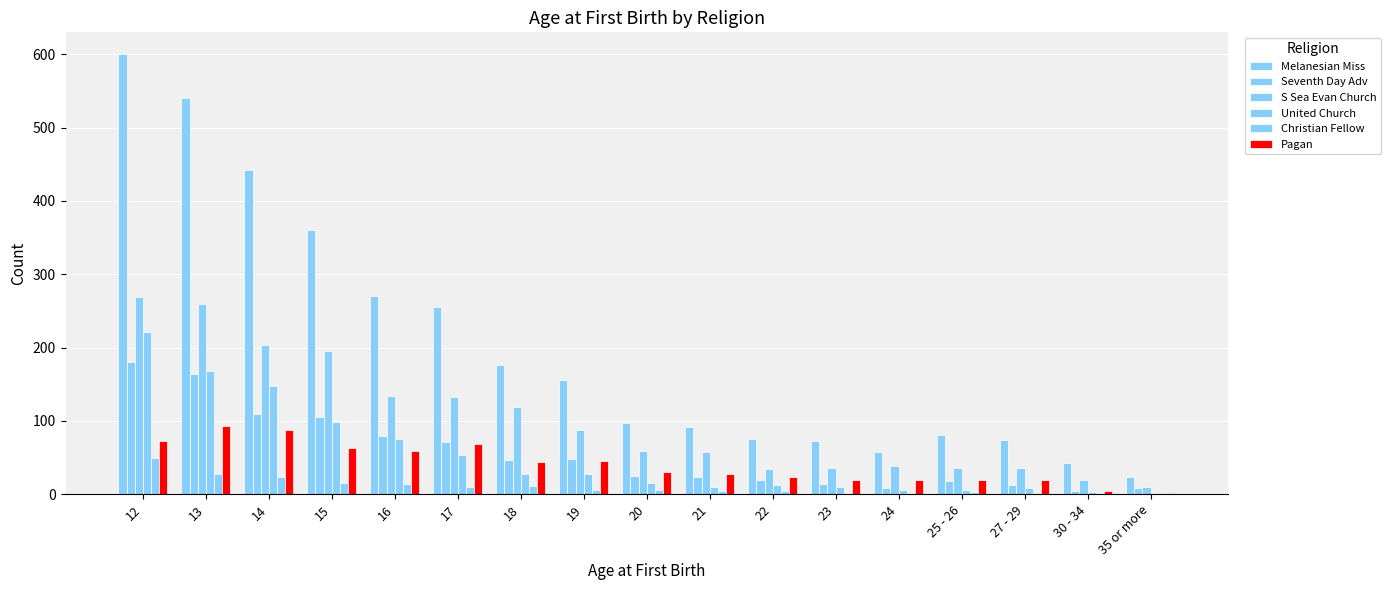

Does the chart contain stacked bars?

No